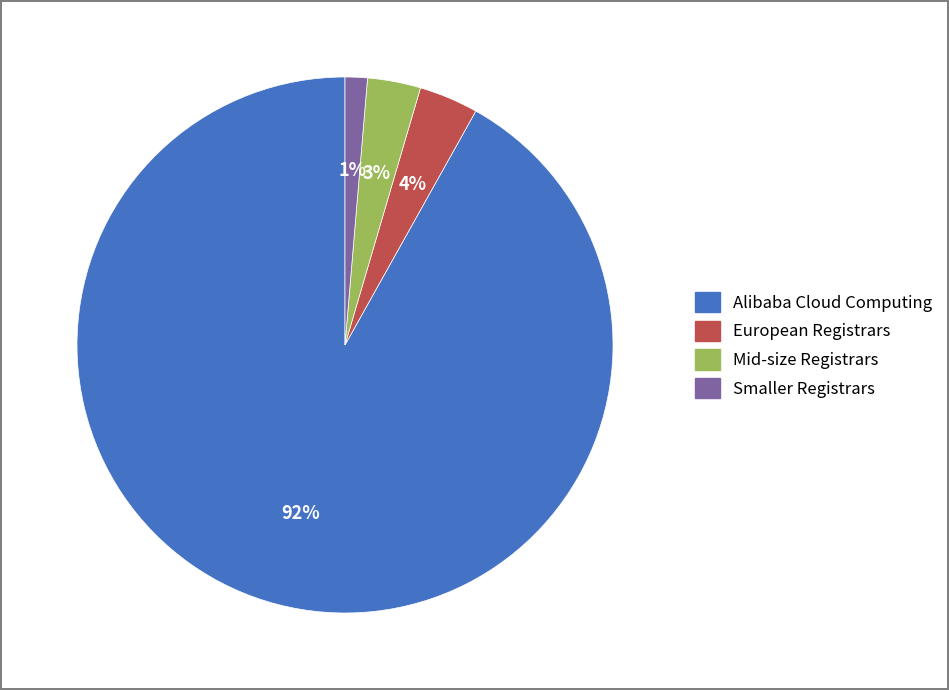

Is there a majority slice in this chart?

Yes